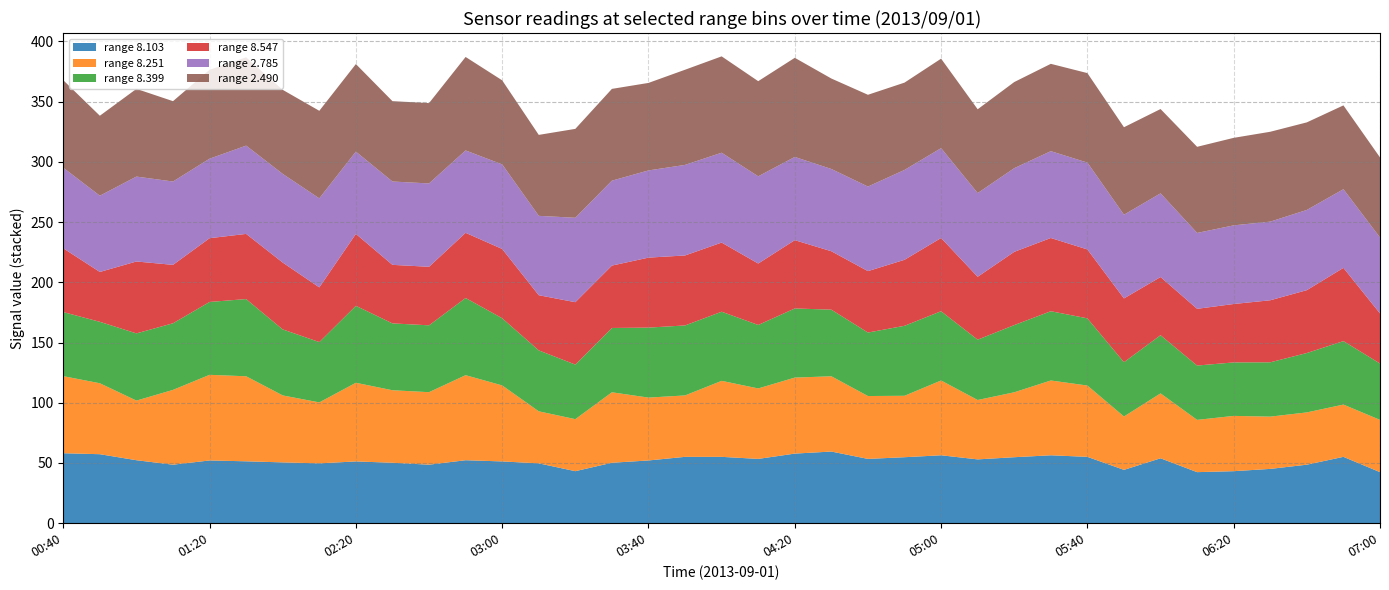

What is the maximum value for range 8.103?

59.5